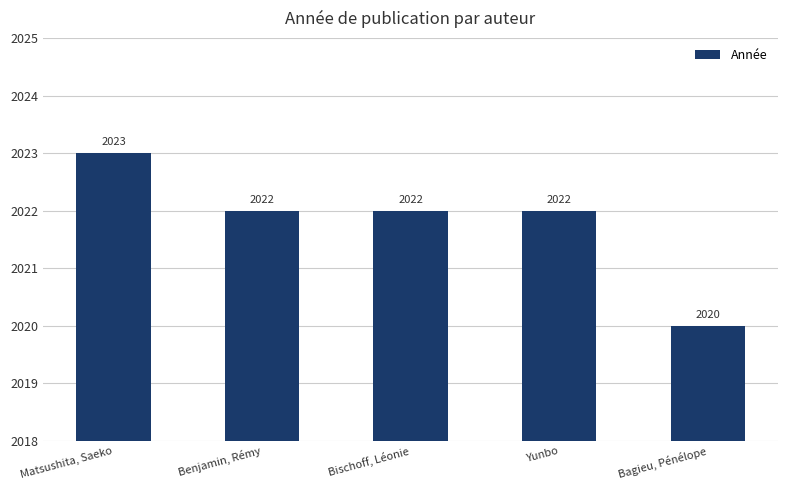

What is the sum of the values at Benjamin, Rémy and Matsushita, Saeko?

4045